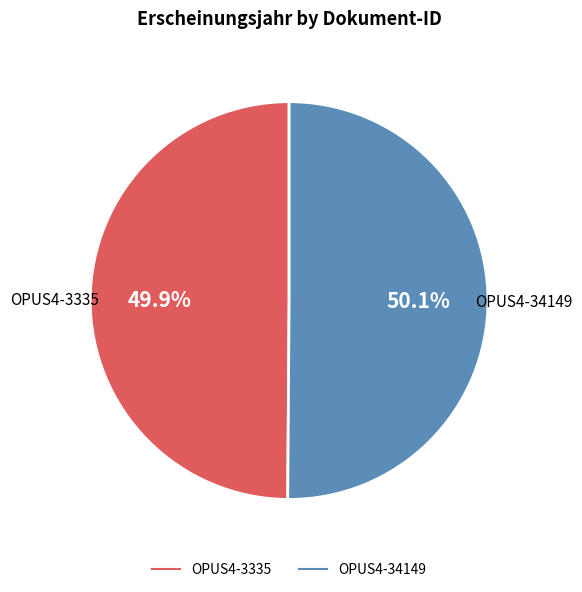

To the nearest percent, what portion does OPUS4-34149 represent?

50%